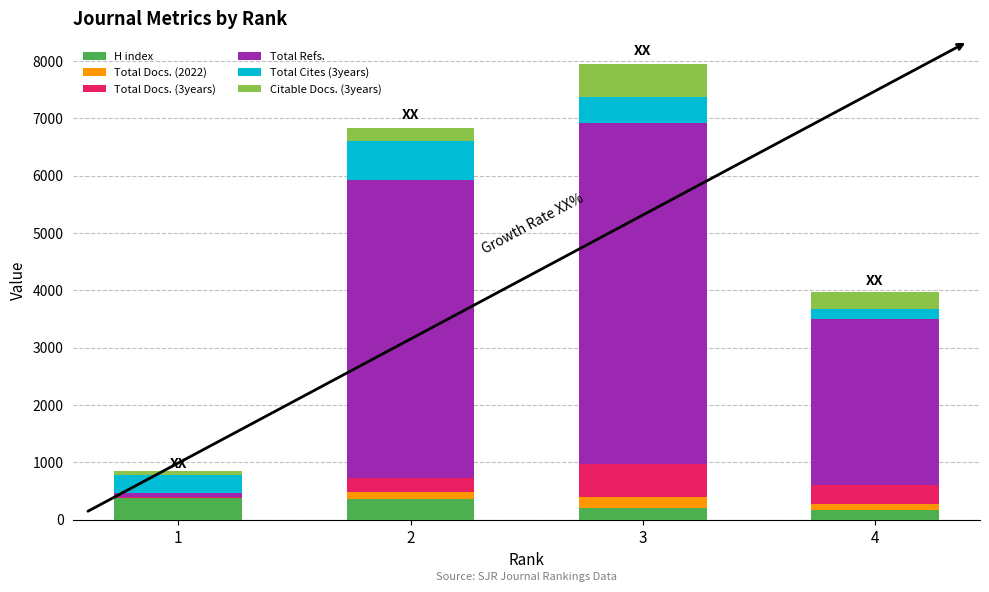

What is the maximum value for H index?

373